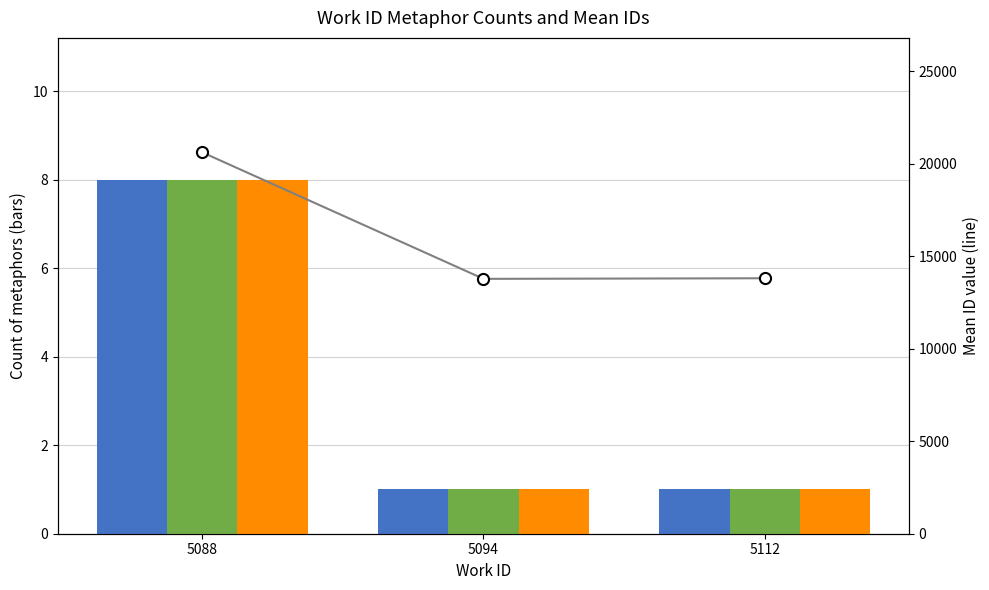

How many data points in LDA are above 1?

1